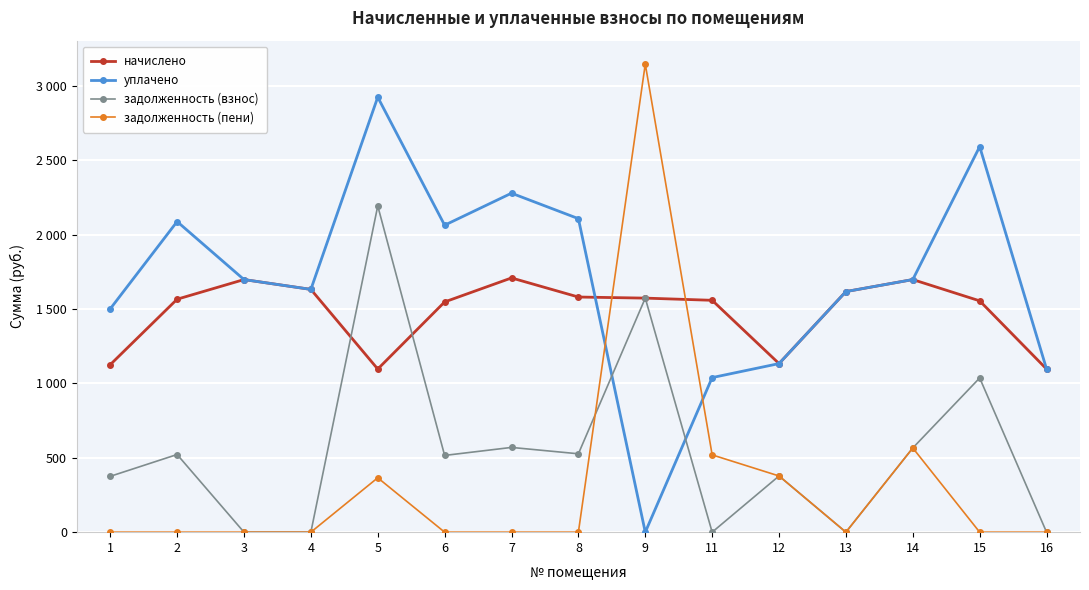

Where do начислено and задолженность (пени) first cross each other?

8 and 9